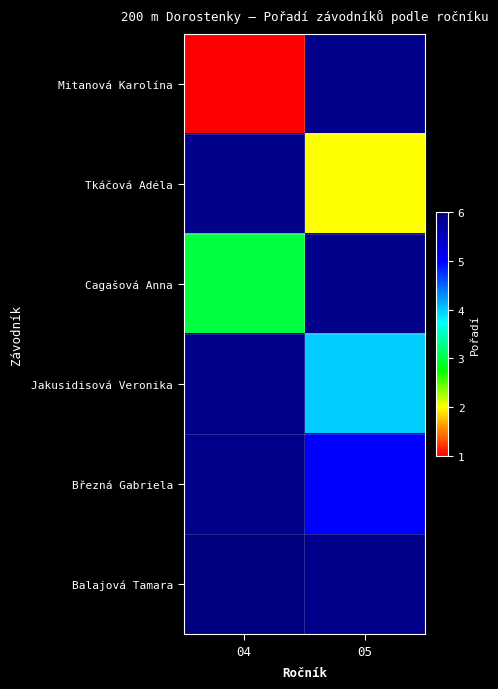

Which label corresponds to the largest value in the chart?

04